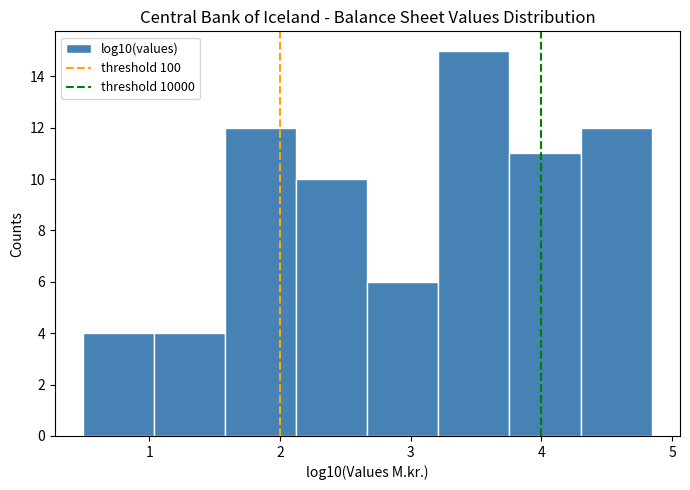

What is the height of the bar covering 2.1 to 2.7 on the x-axis? Neither the bar edges nor the heights are printed on the chart, so give them approximately, as read against the axes.

10